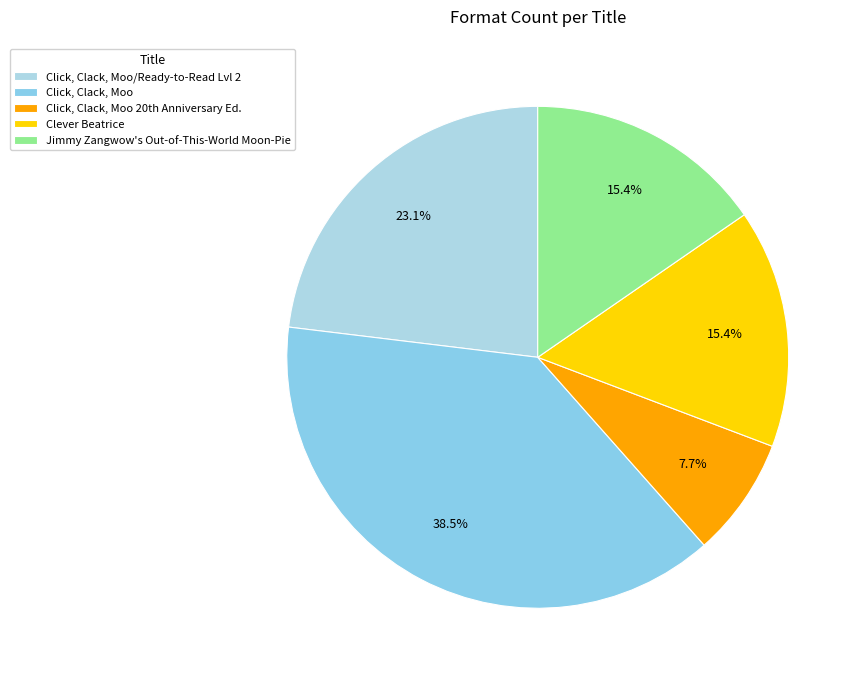

Which category has the biggest portion of the pie?

Click, Clack, Moo